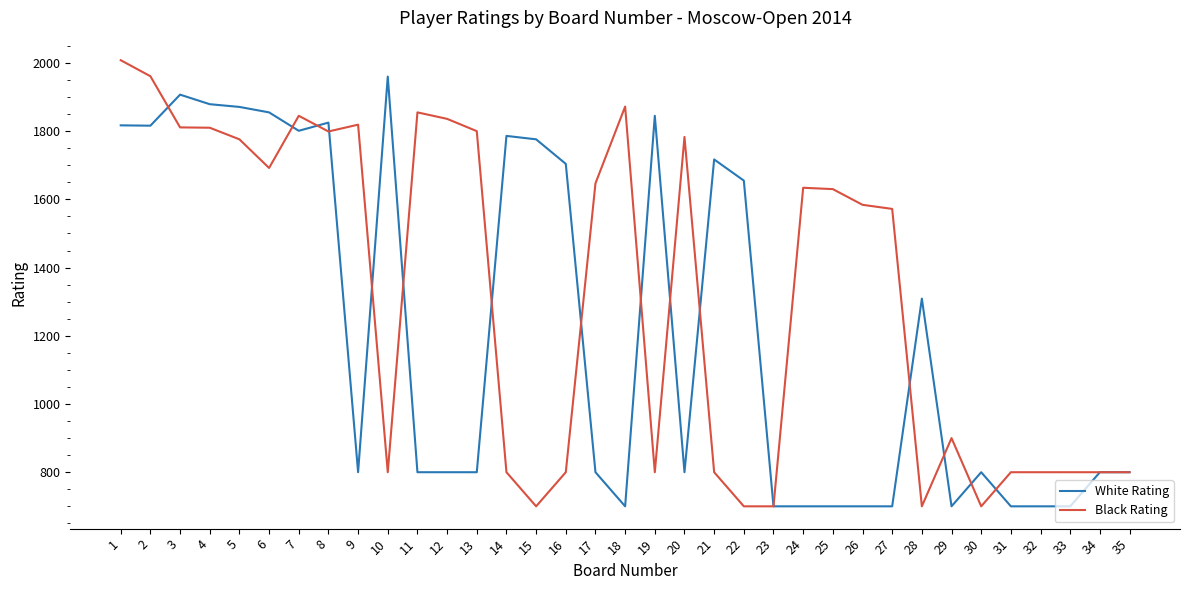

True or false: White Rating has a value of 700 at 18.

True